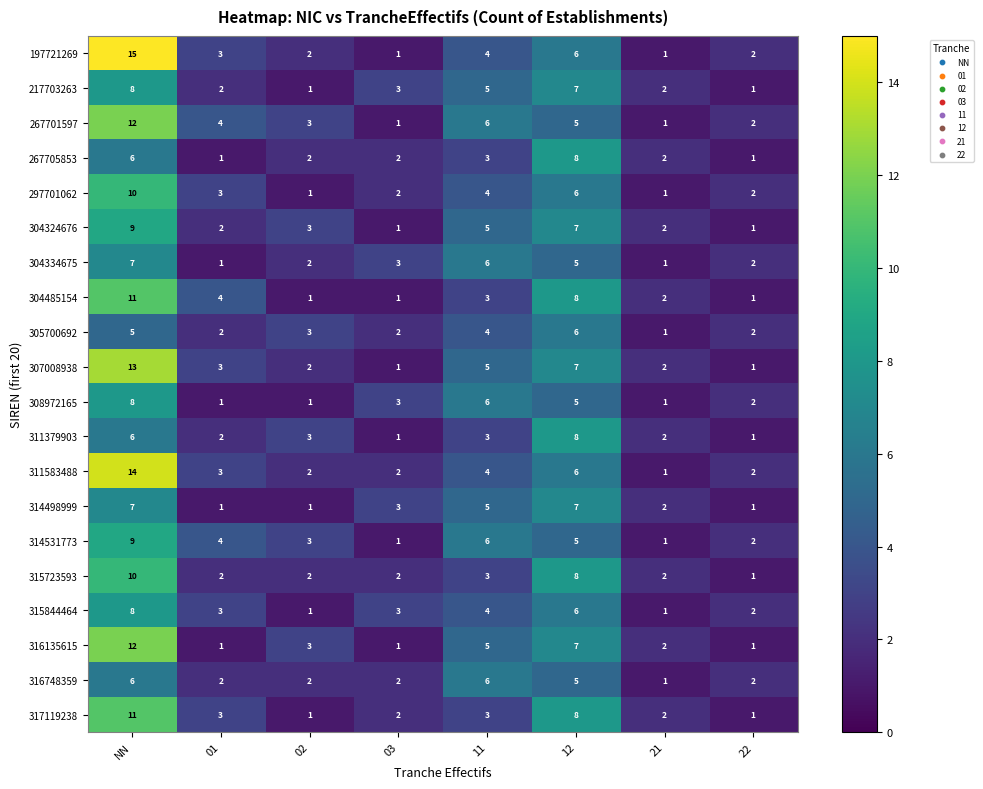

Which series has the largest range (max minus min)?

197721269